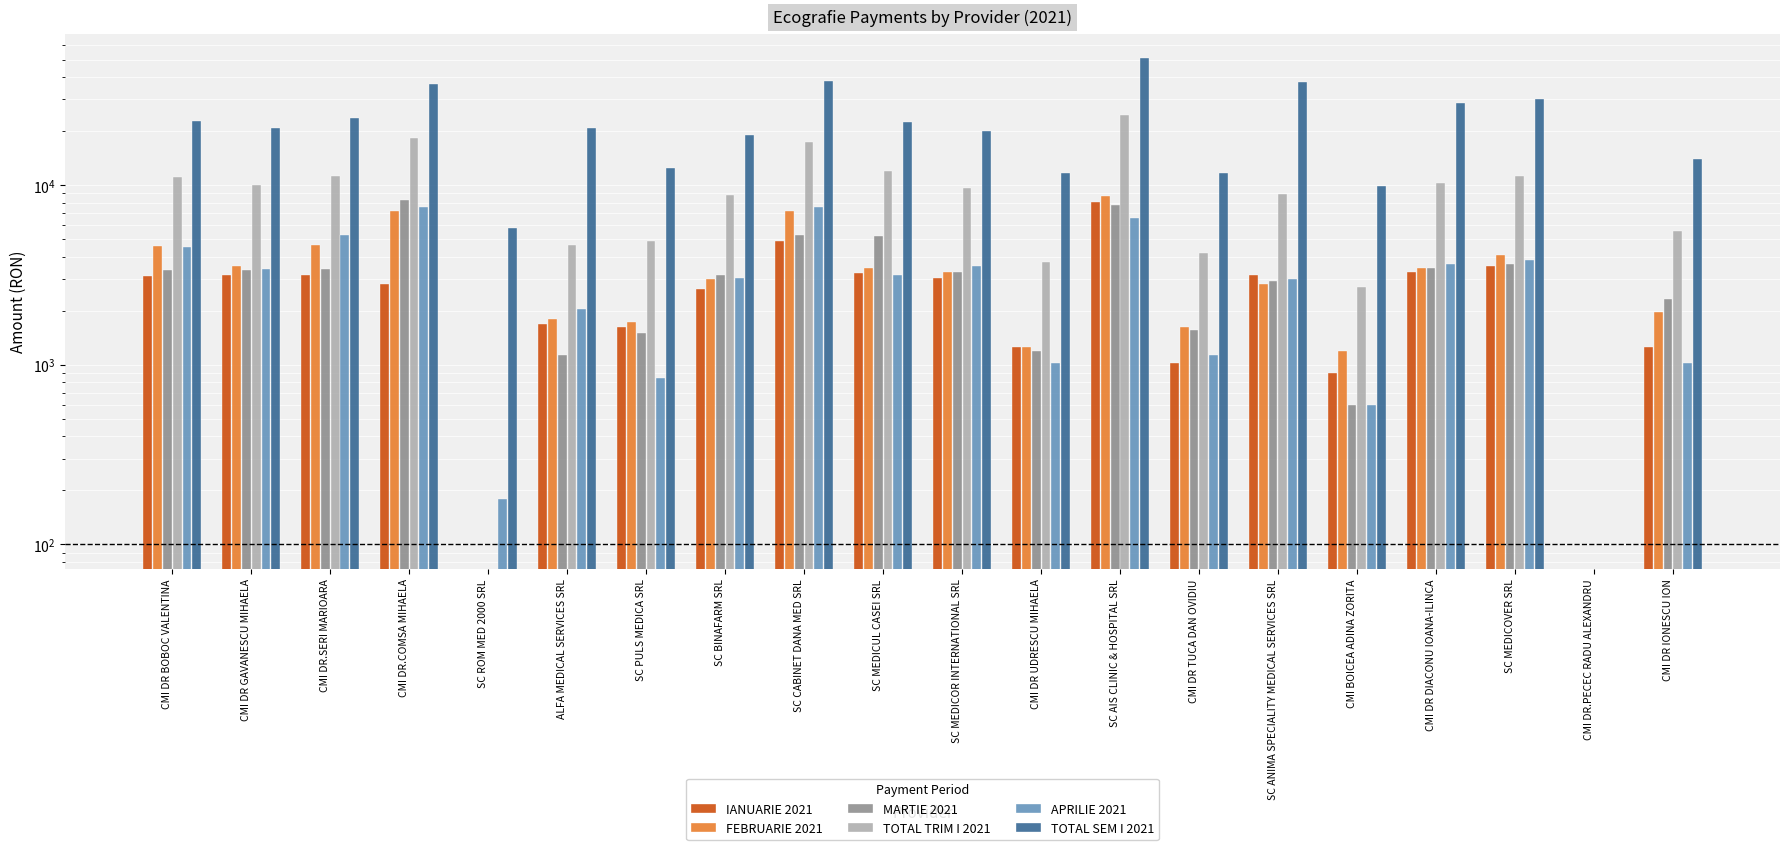

Which series has the largest total across all categories?

TOTAL SEM I 2021